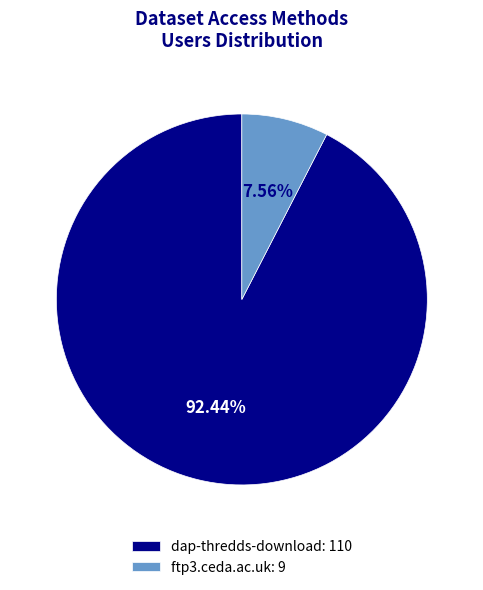

Between dap-thredds-download and ftp3.ceda.ac.uk, which is larger?

dap-thredds-download